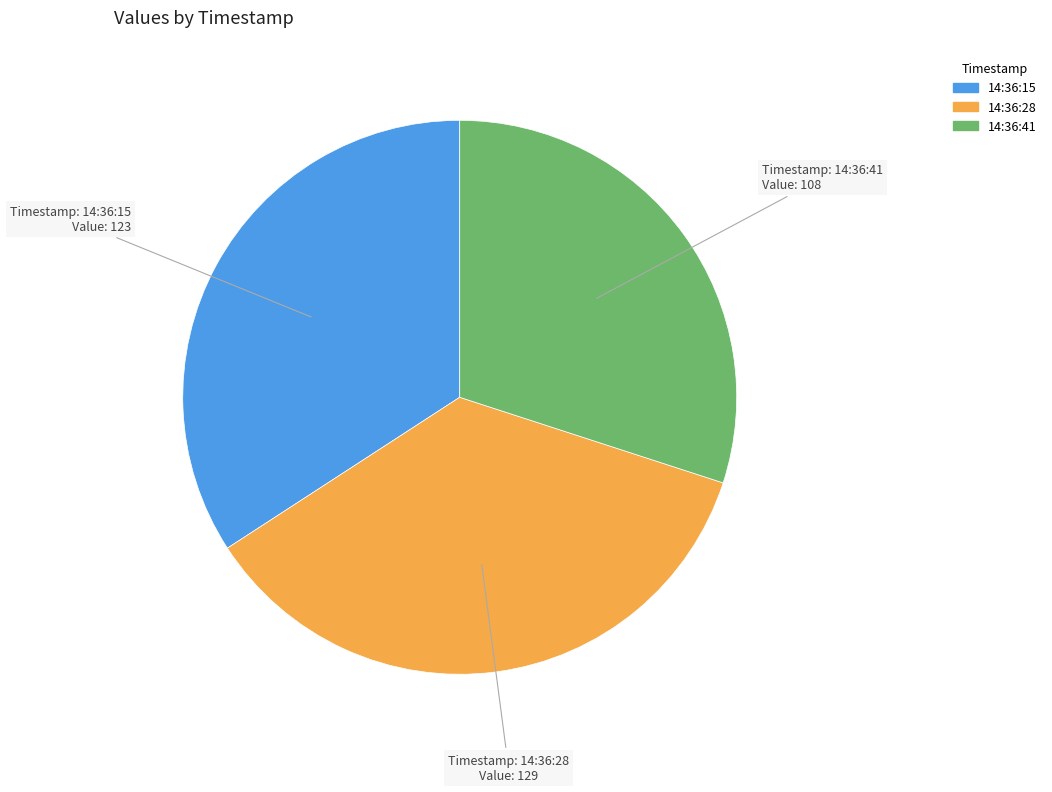

Does any single category account for the majority?

No